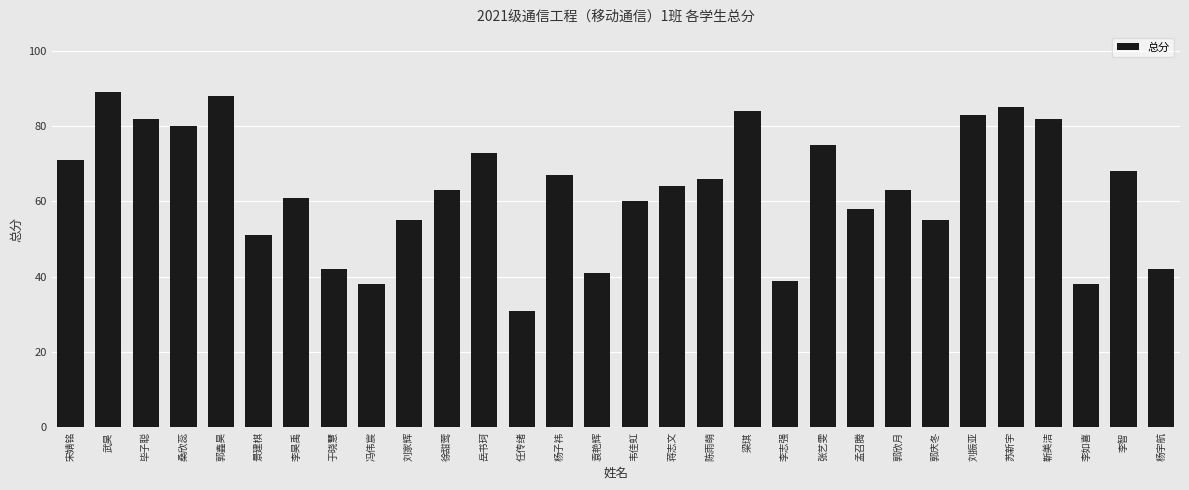

Does the chart contain stacked bars?

No